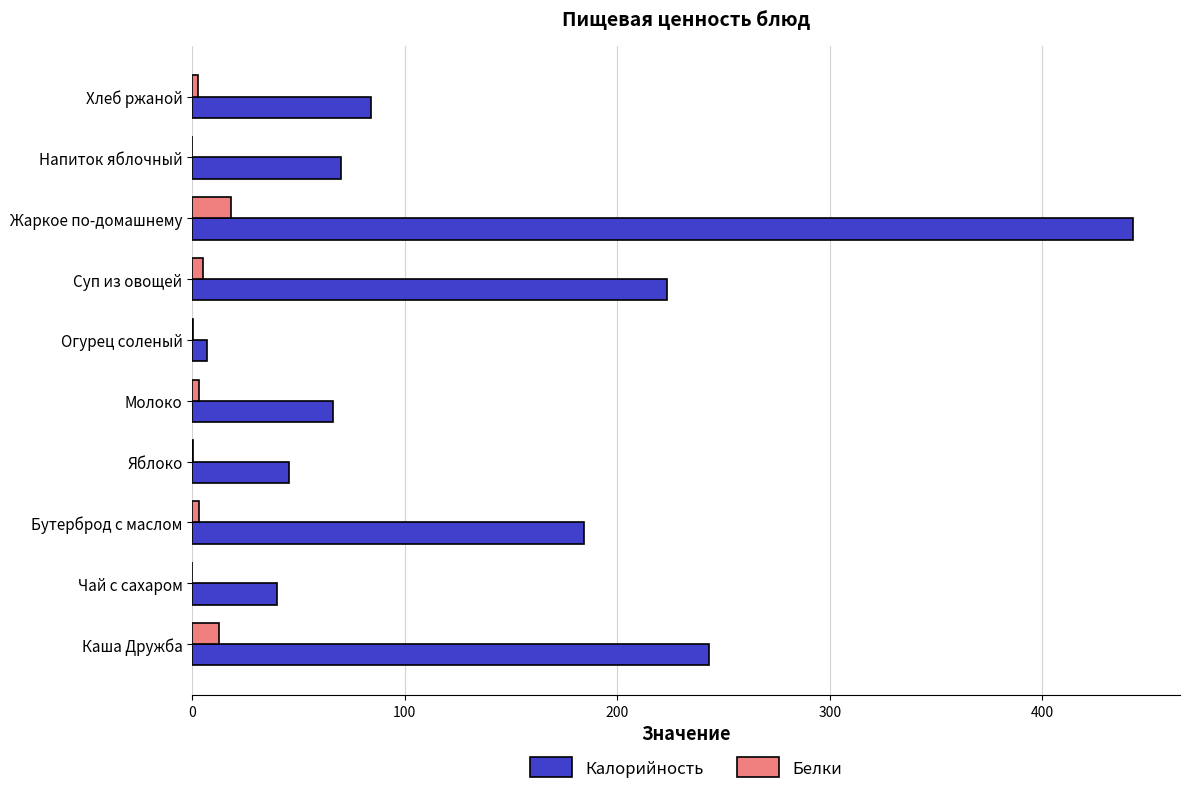

True or false: Калорийность has a value of 19.7 at Яблоко.

False